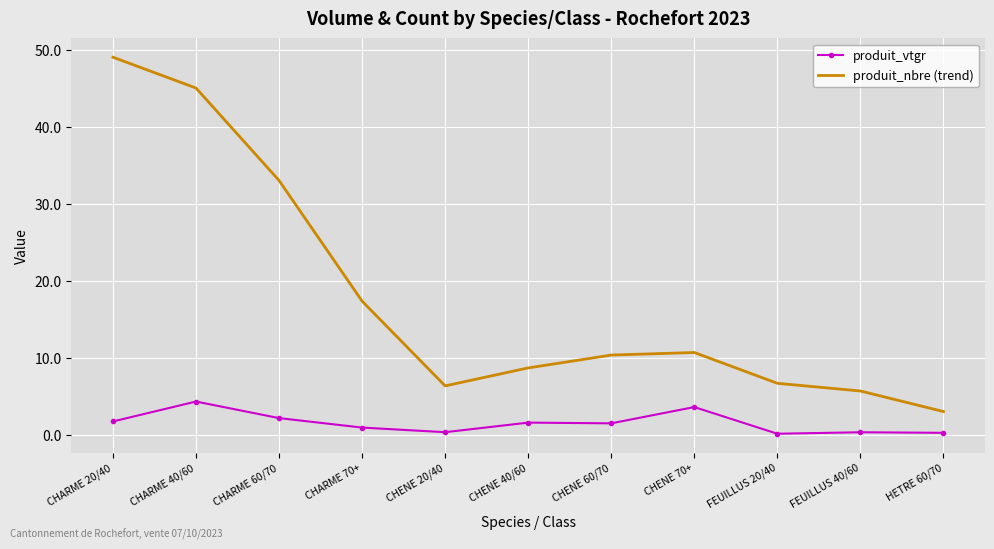

Which series changed the most between CHENE 20/40 and CHENE 60/70?

produit_nbre (trend)